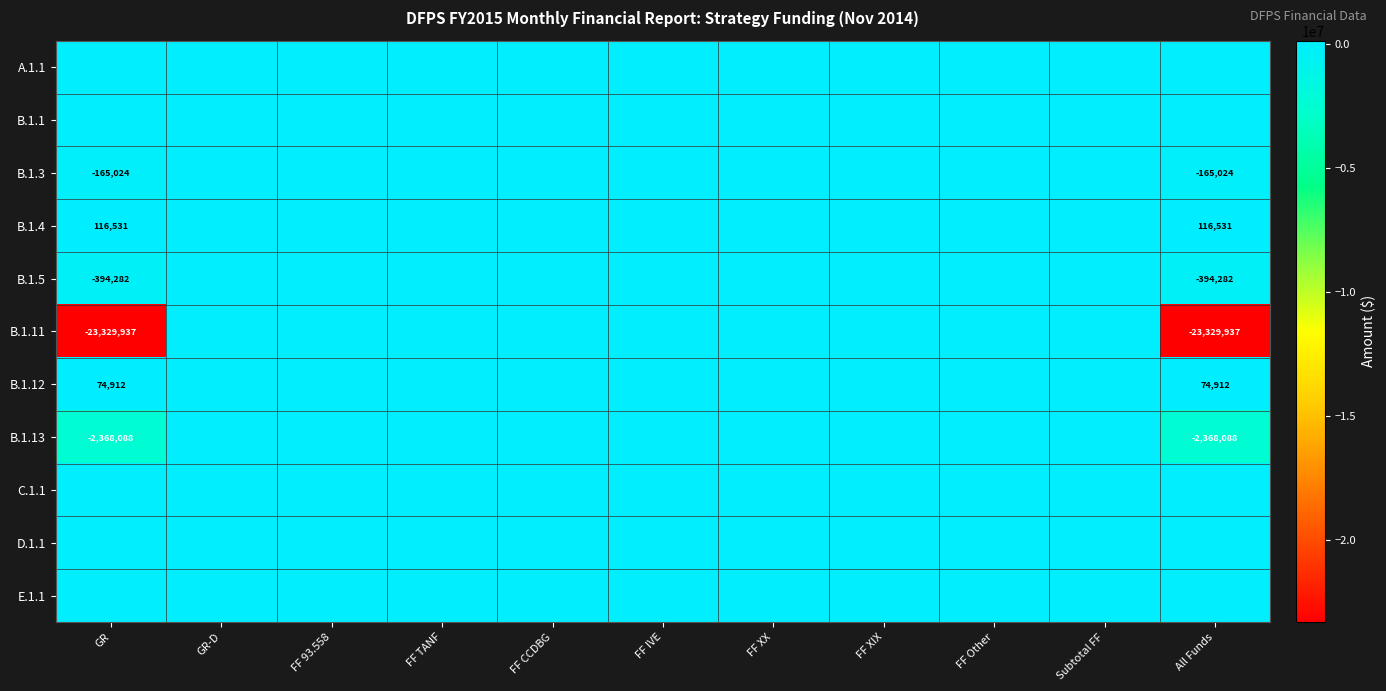

How many negative values does the B.1.13 series have?

2